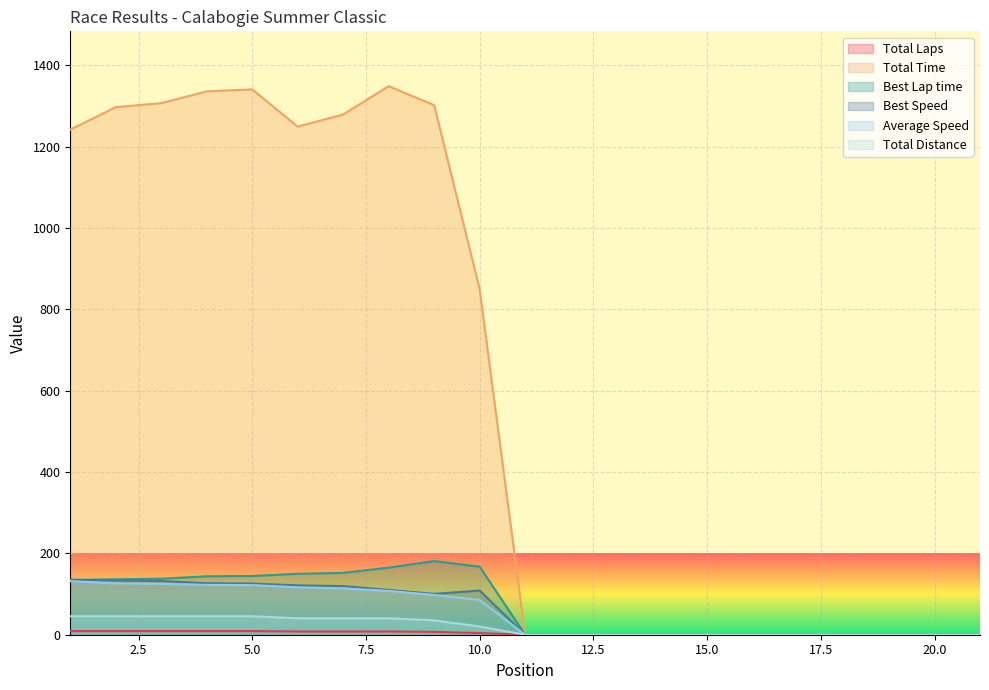

What are all the series names shown in the legend?

Total Laps, Total Time, Best Lap time, Best Speed, Average Speed, Total Distance